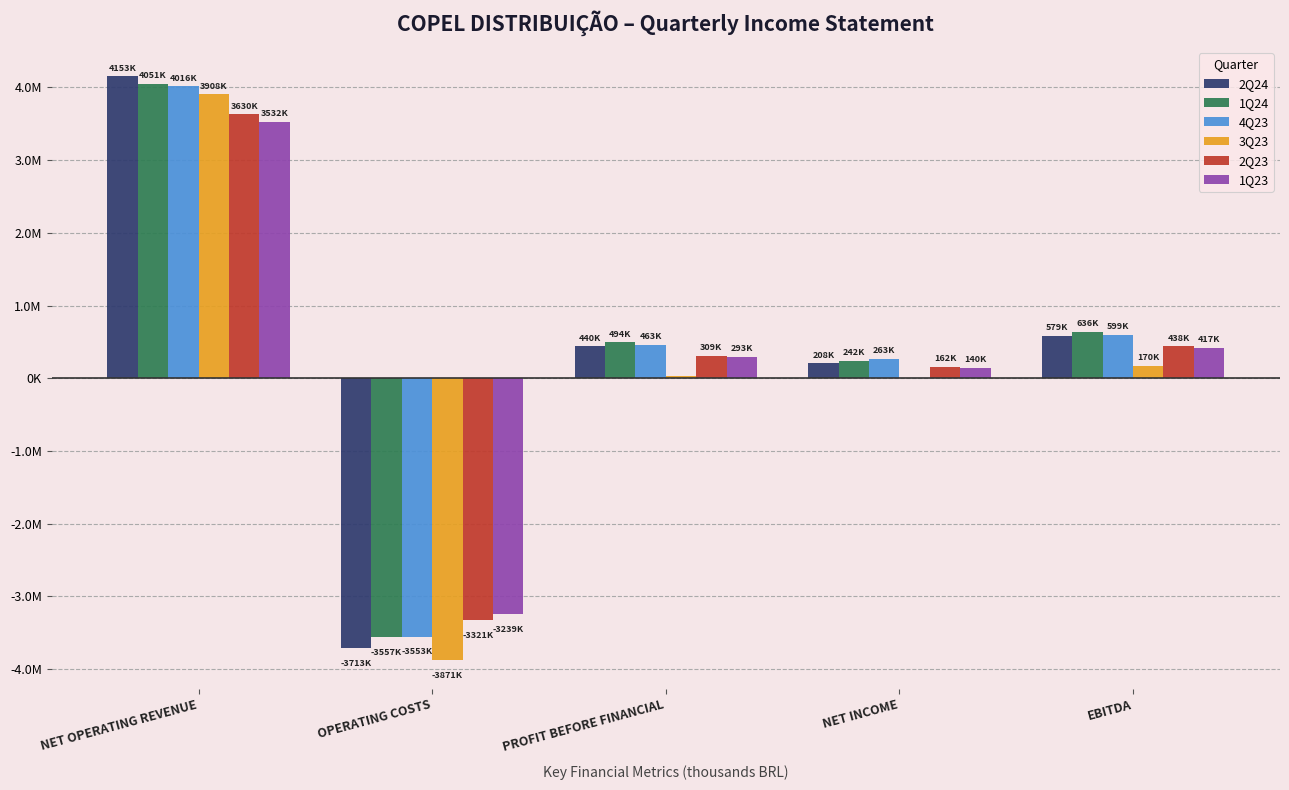

What are all the series names shown in the legend?

2Q24, 1Q24, 4Q23, 3Q23, 2Q23, 1Q23